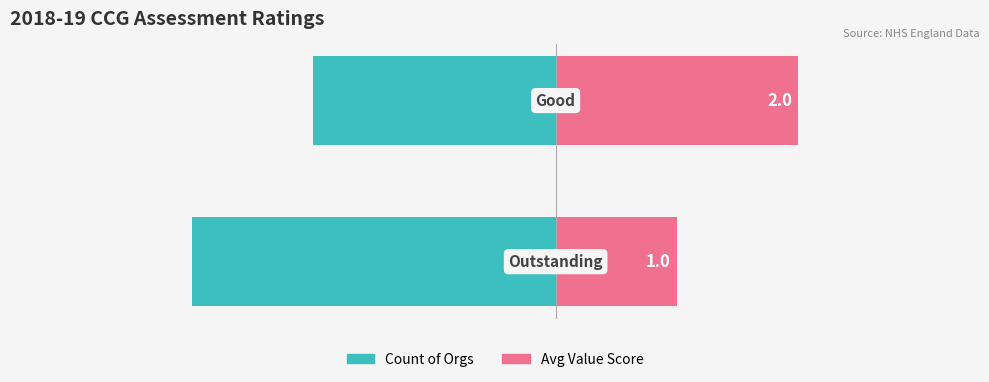

Rank the series by their maximum value, from highest to lowest.

Avg Value Score, Count of Orgs